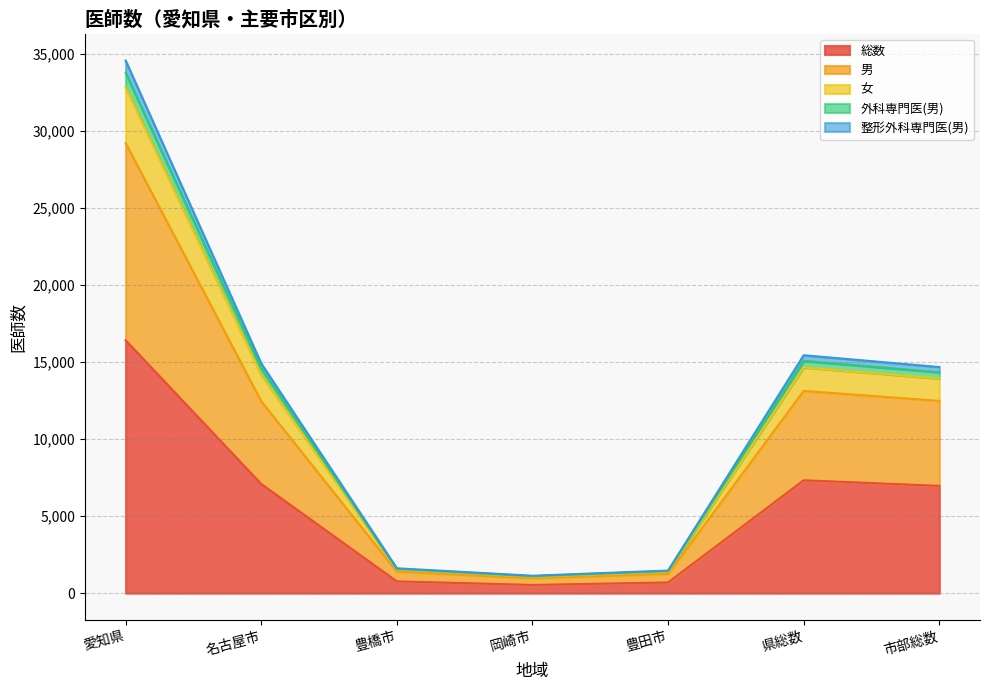

Reading right to left, what are all the values shown in this chart?

総数: 6963	7326	697	536	767	7084	16410
男: 12473	13126	1252	971	1399	12456	29204
女: 14332	15072	1438	1100	1573	14580	33763
外科専門医(男): 13926	14652	1394	1072	1534	14168	32820
整形外科専門医(男): 14672	15439	1467	1133	1616	14907	34562